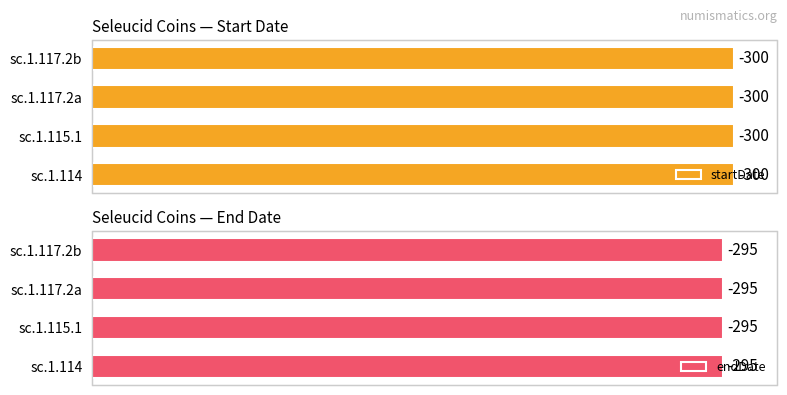

True or false: endDate has a value of -502 at sc.1.117.2a.

False